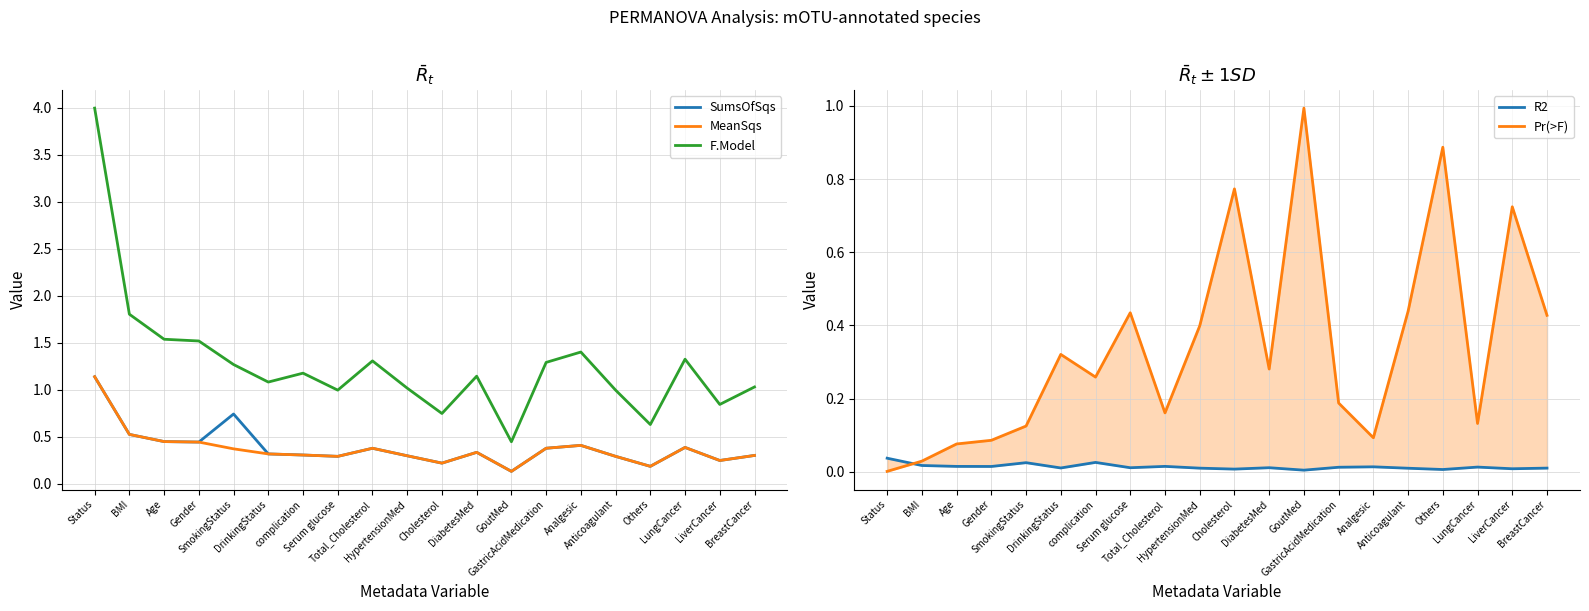

True or false: R2 has a value of 0.0 at DiabetesMed.

False